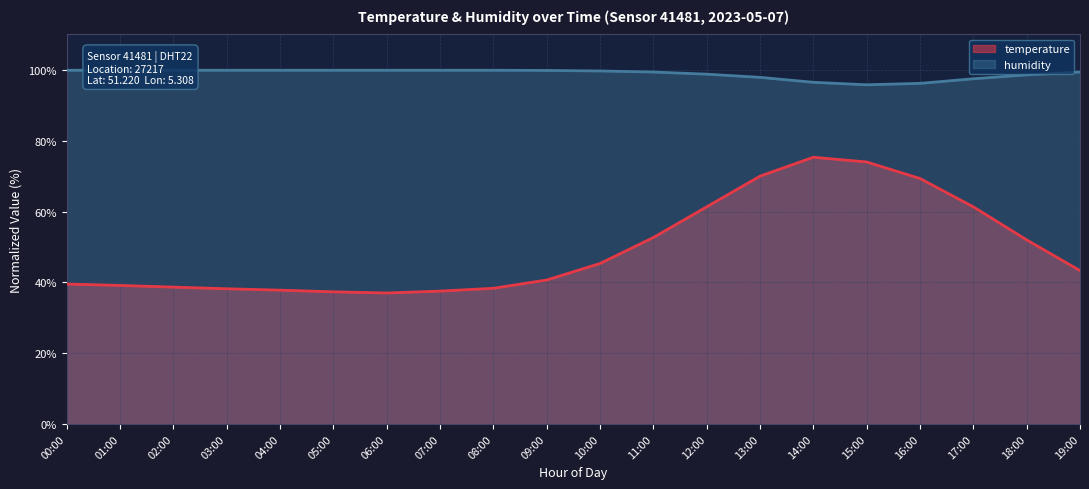

What is the total value across all series at 10:00?

145.0